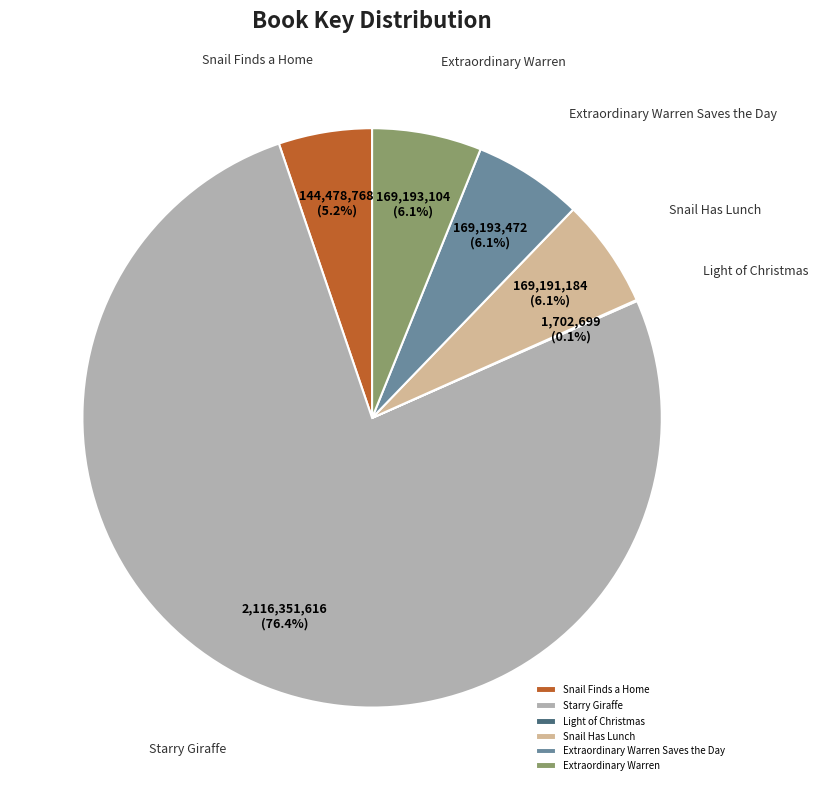

Is it true that Extraordinary Warren Saves the Day is 20% of the pie?

False